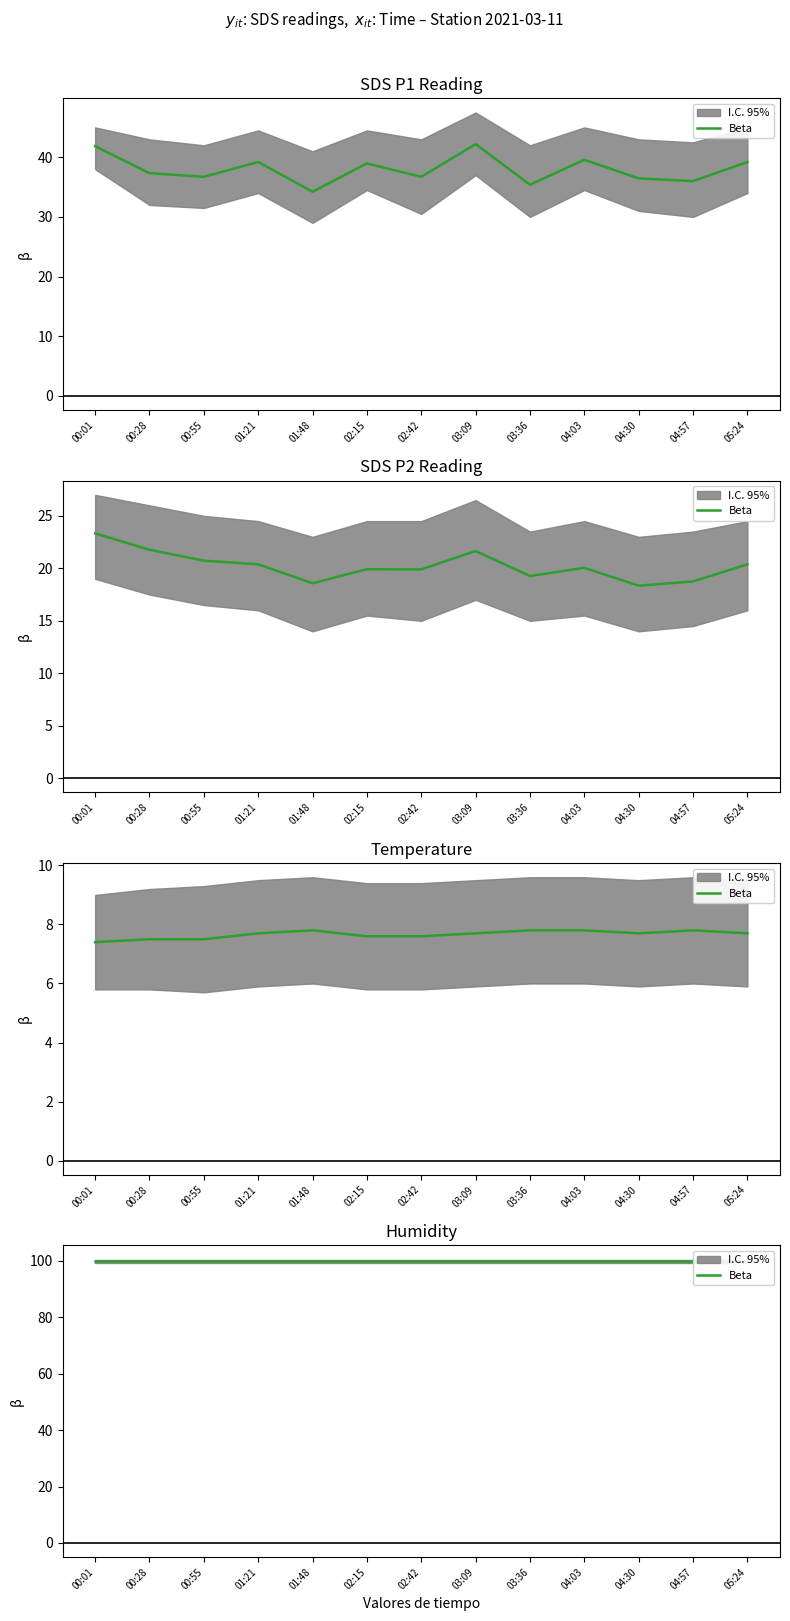

At how many categories does at least one series exceed 8?

13